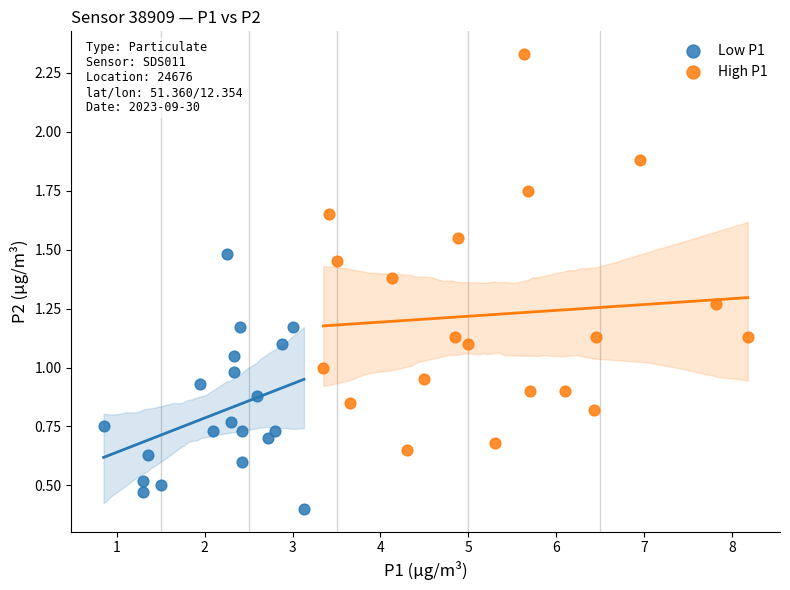

Which series has the widest spread of Y values?

High P1